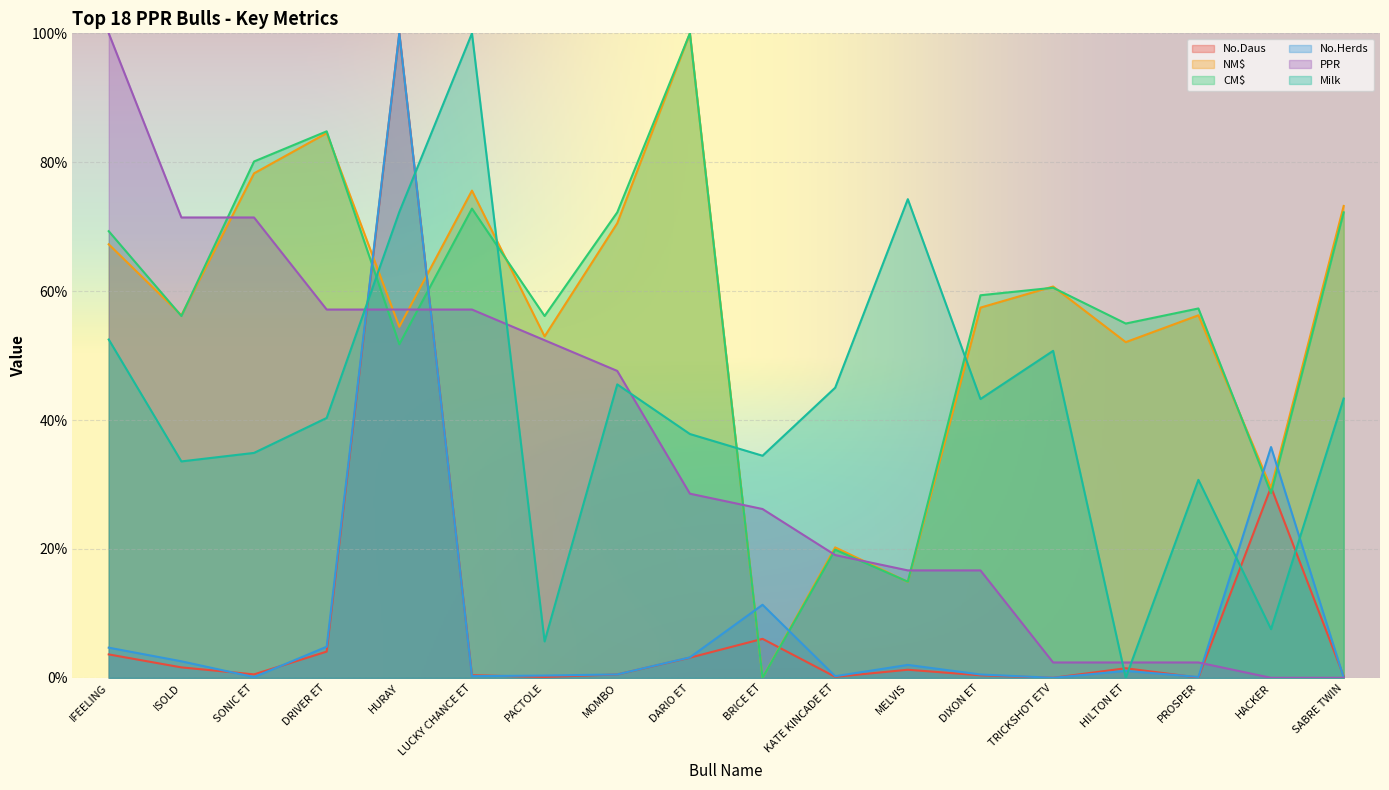

Between which two adjacent categories do No.Daus and No.Herds first intersect?

ISOLD and SONIC ET